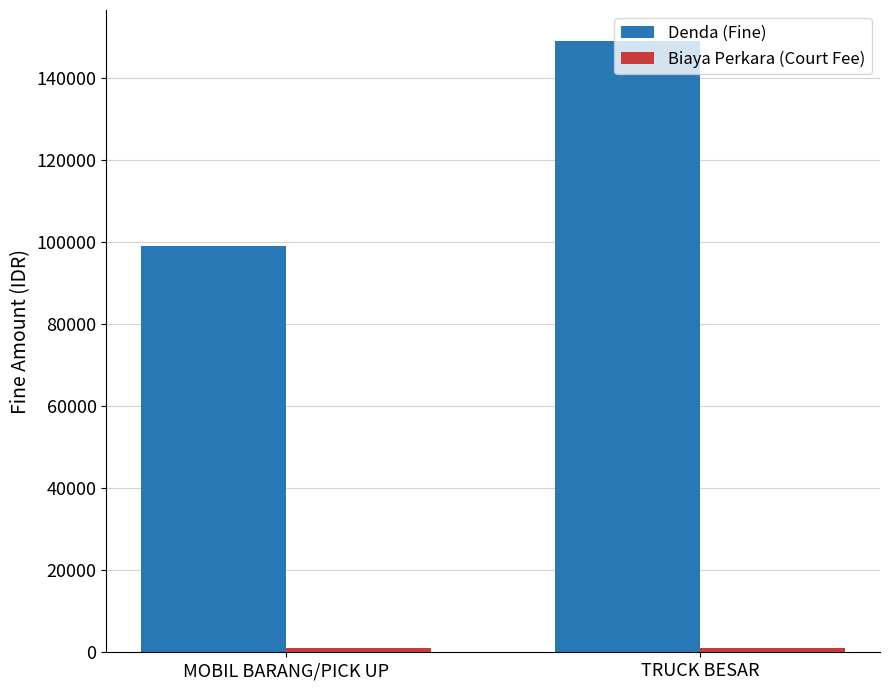

What is the average value of the Denda (Fine) series?

124000